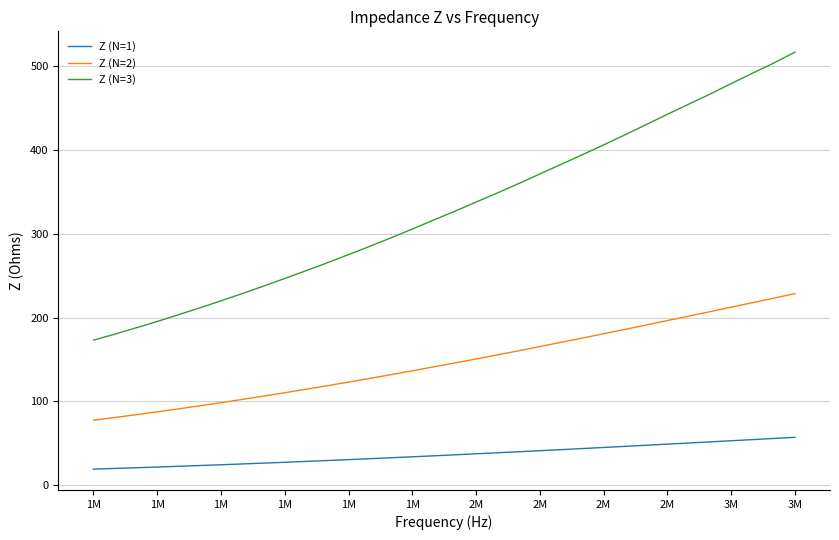

Which series has the largest total across all categories?

Z (N=3)